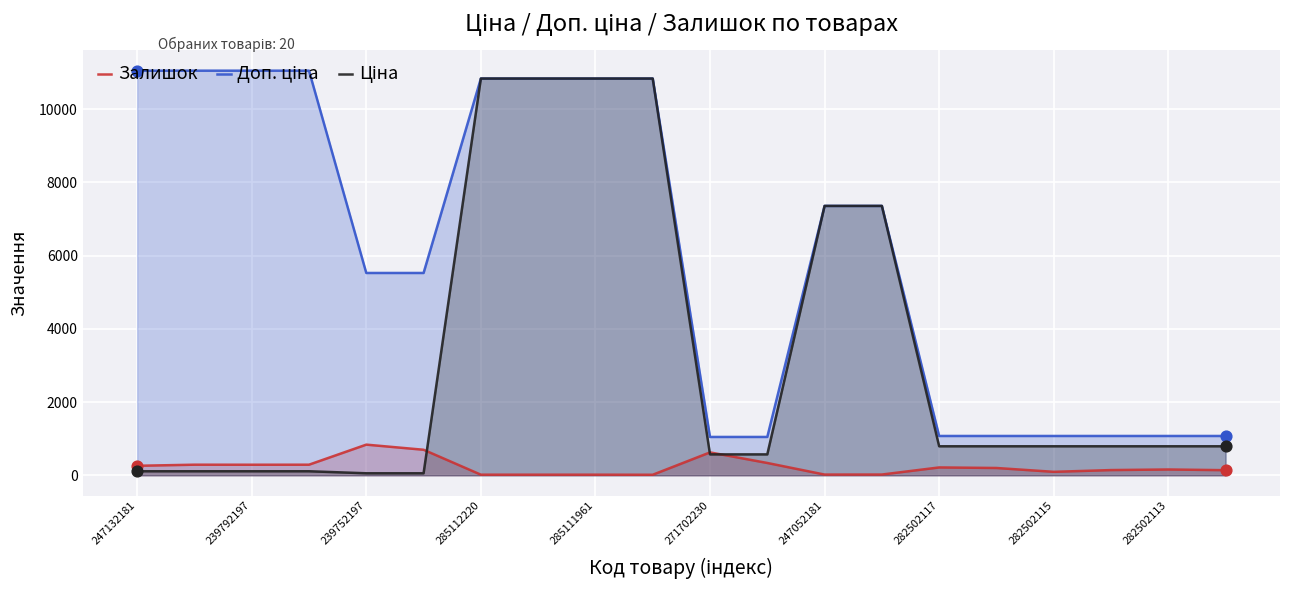

The Залишок series shows 838.0 at 239752197. True or false?

True